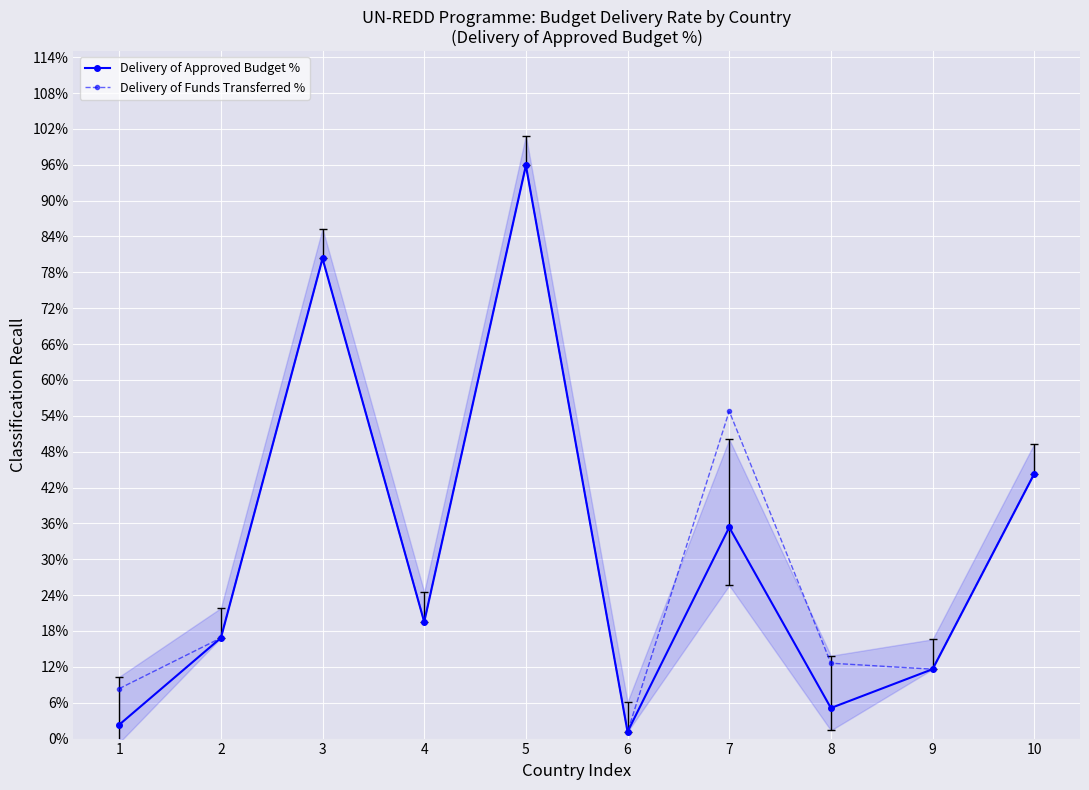

In Delivery of Approved Budget %, how many points are higher than both neighbors (excluding endpoints)?

3